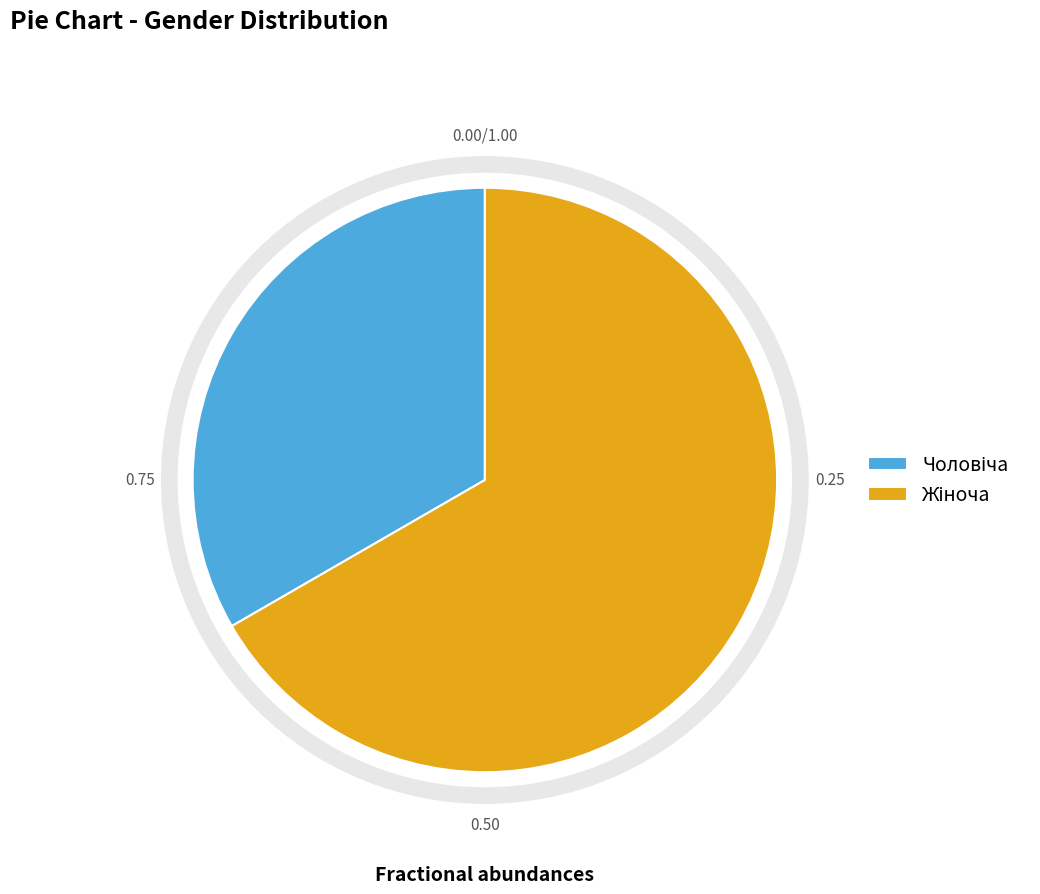

Does any single category account for the majority?

Yes